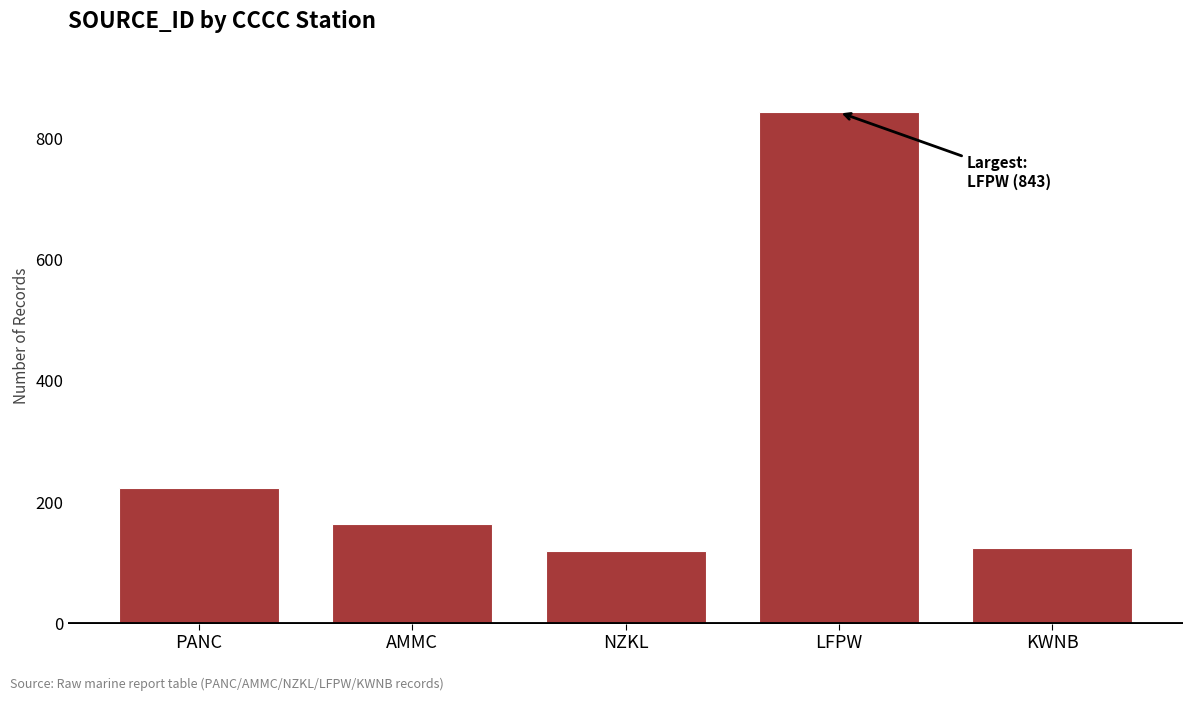

What is the minimum value shown in the chart?

119